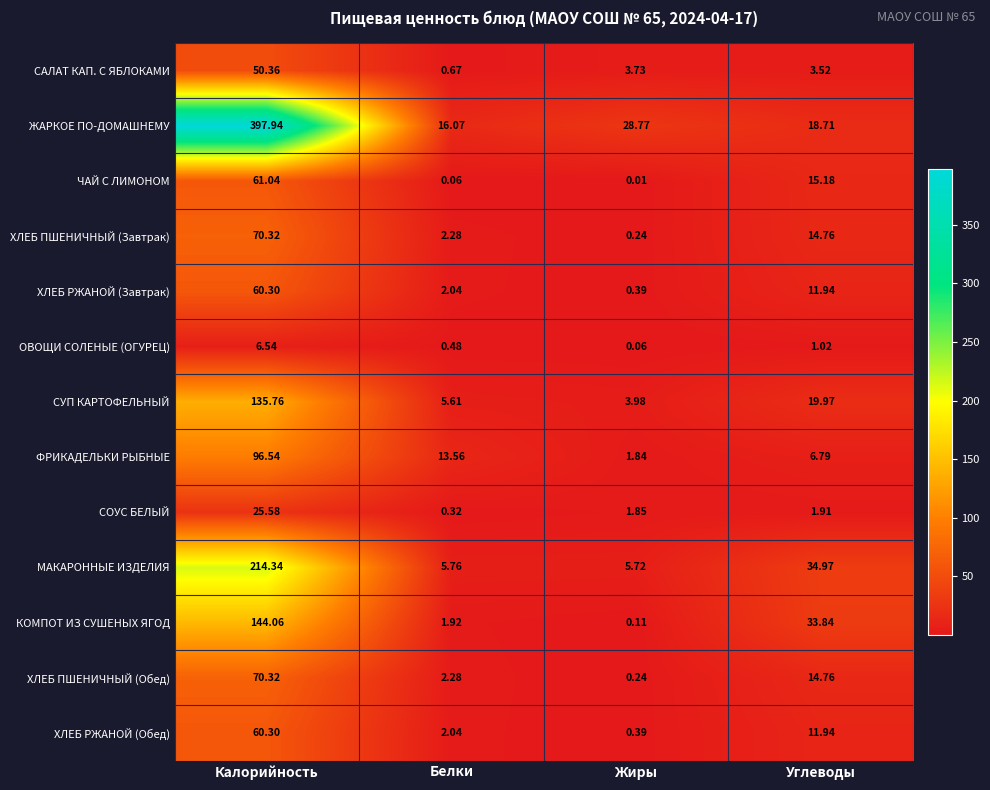

At which label does ХЛЕБ РЖАНОЙ (Завтрак) first exceed 11?

Калорийность